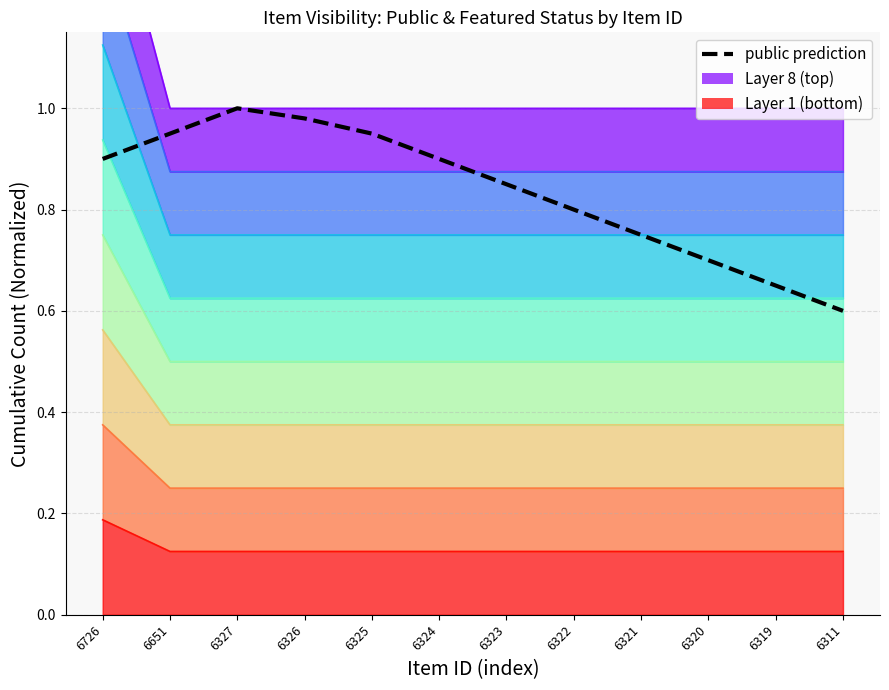

Between 6322 and 6320, which is larger?

6322